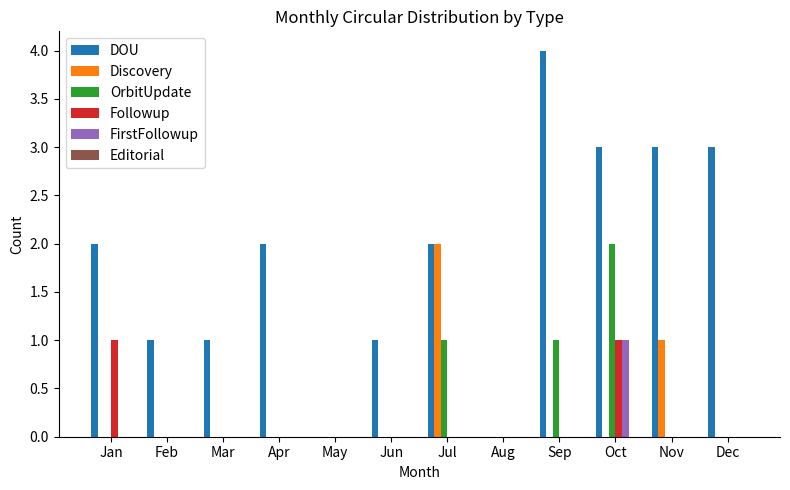

How many groups of bars are there?

12